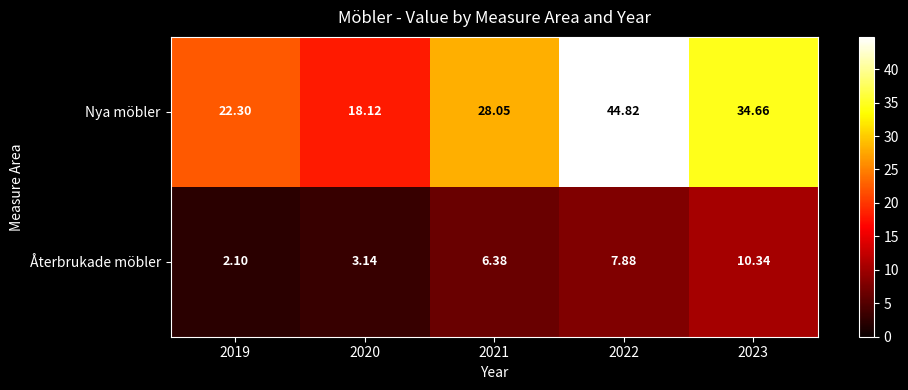

Between 2019 and 2023, which series saw the biggest shift?

Nya möbler